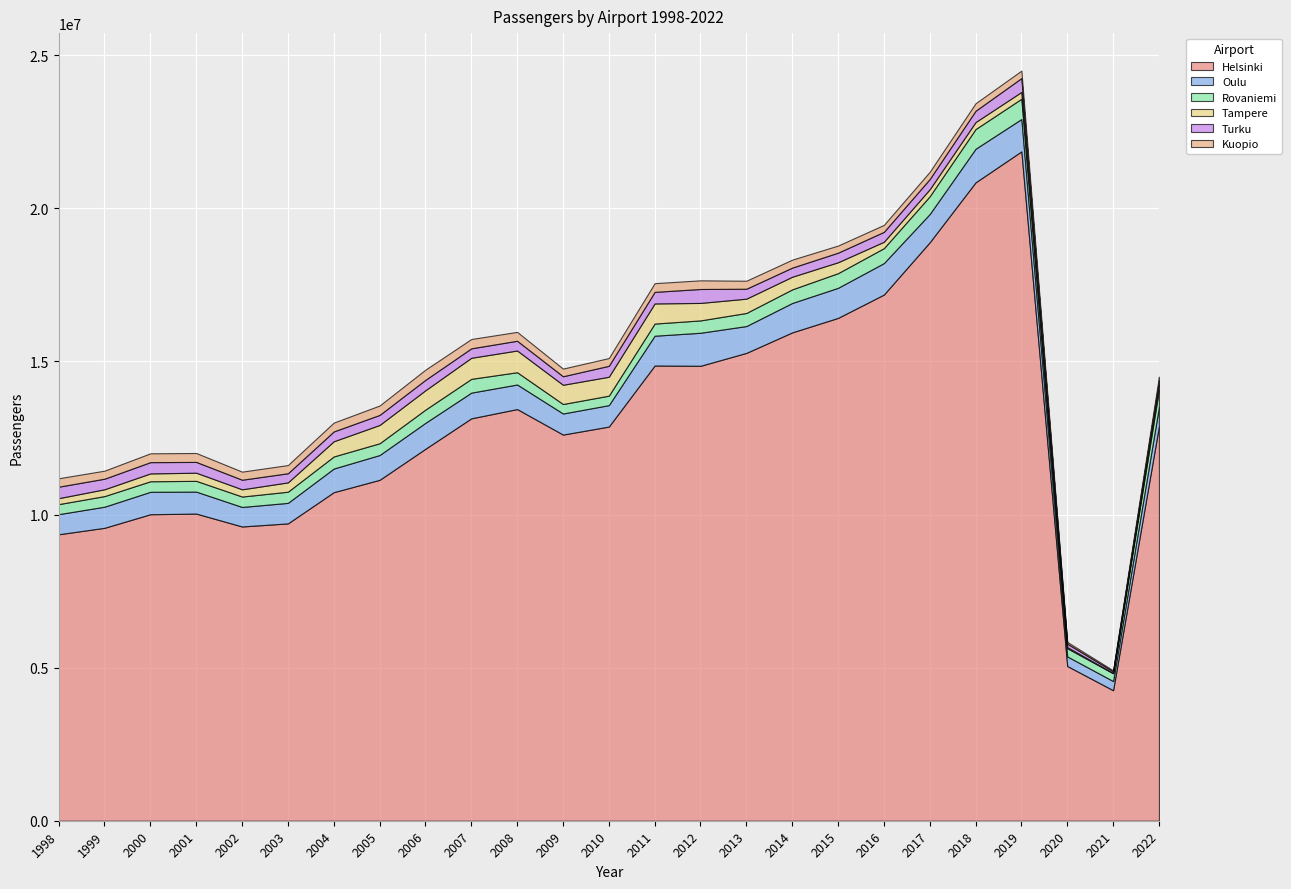

What is the value of the Helsinki point at the 1st from the left?

9355180